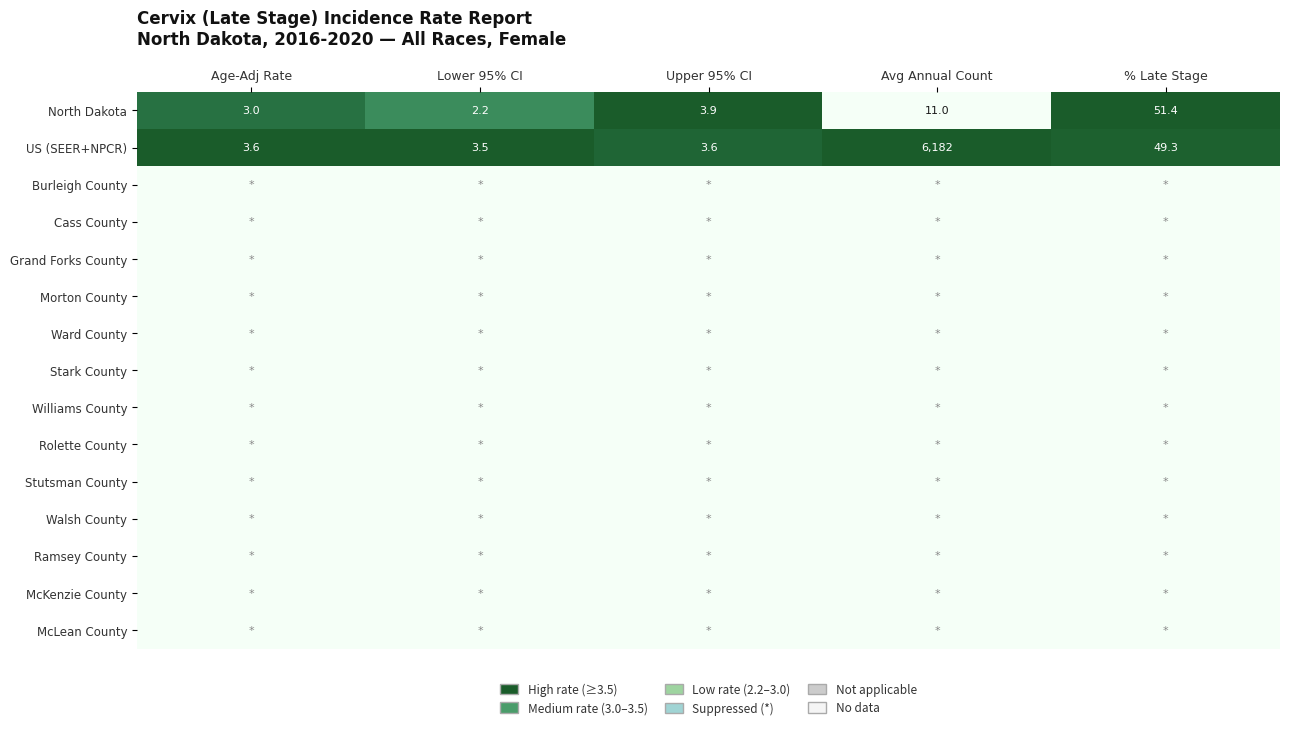

The value of US (SEER+NPCR) at Age-Adj Rate is 1.4. True or false?

False